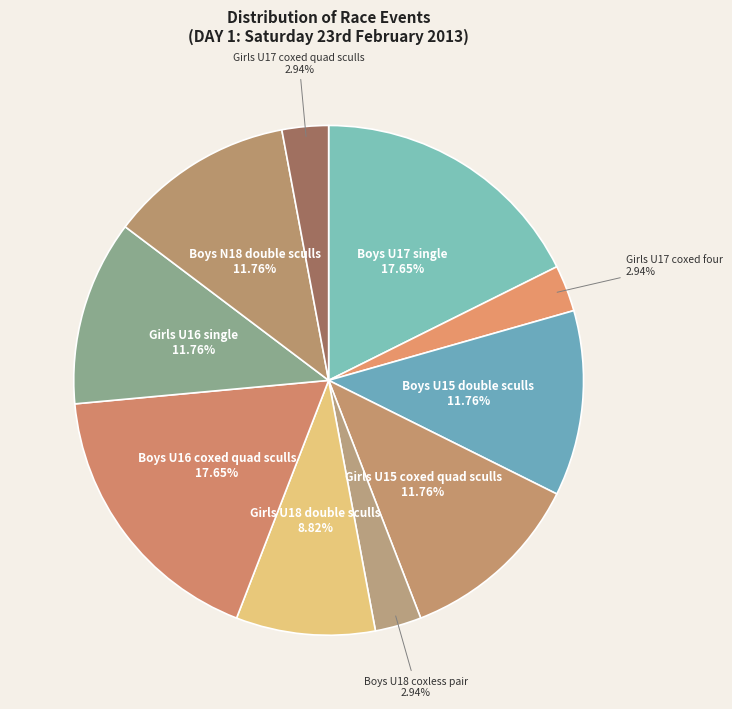

How many segments does this pie chart have?

10